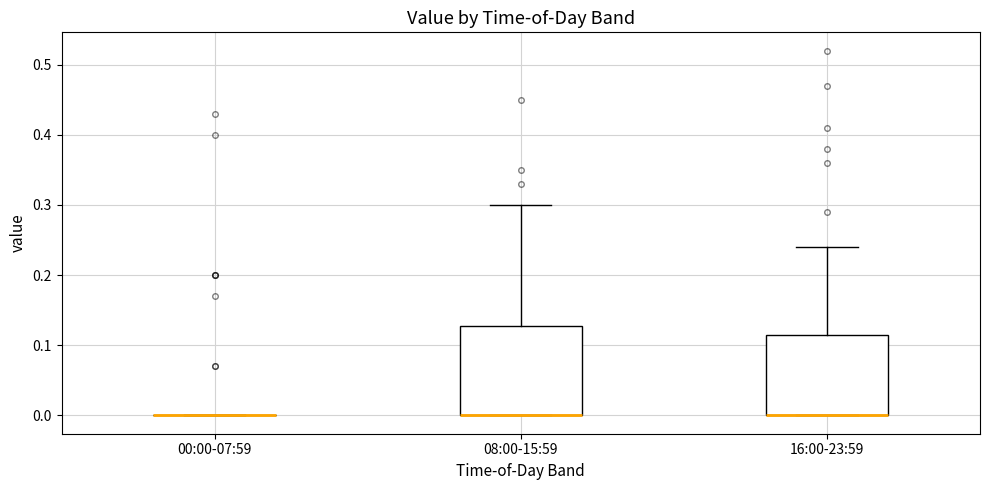

Where is the lower edge of the box for 16:00-23:59 on the y-axis? The values are not printed on the chart, so give them approximately, as read against the axis.

0.00